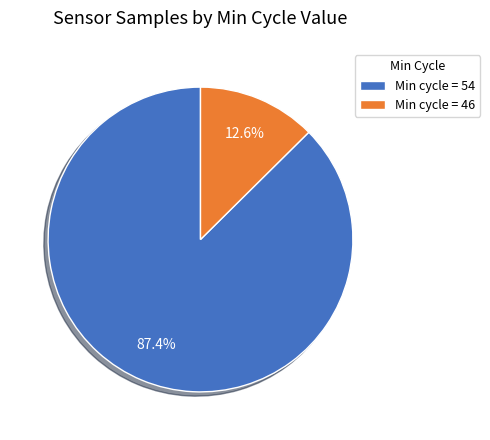

Which category has the smallest portion of the pie?

Min cycle = 46